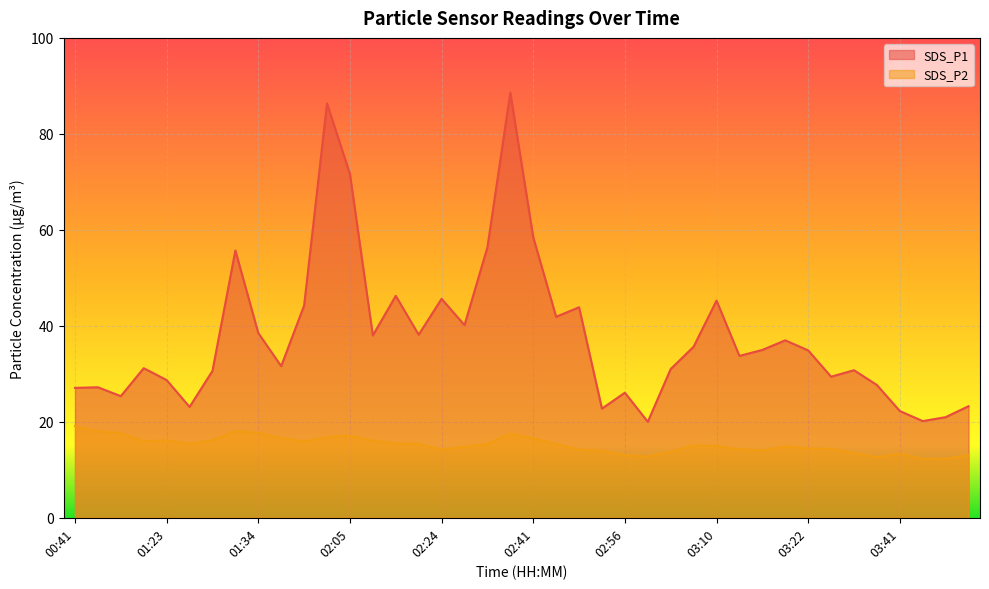

At which label is SDS_P1 closest to 54?

01:31